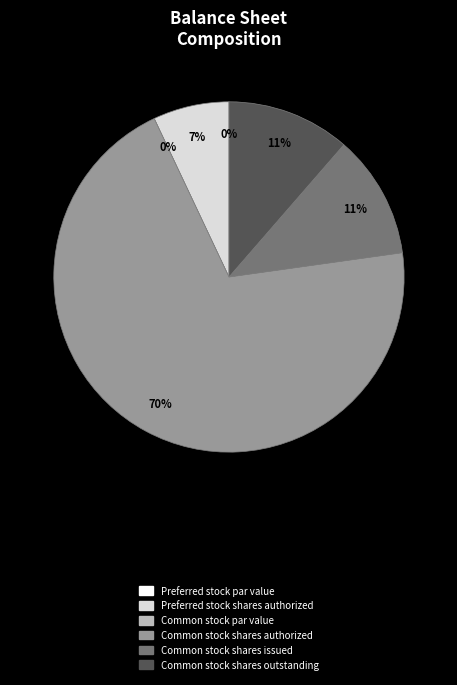

What is the largest slice in the pie chart?

Common stock shares authorized